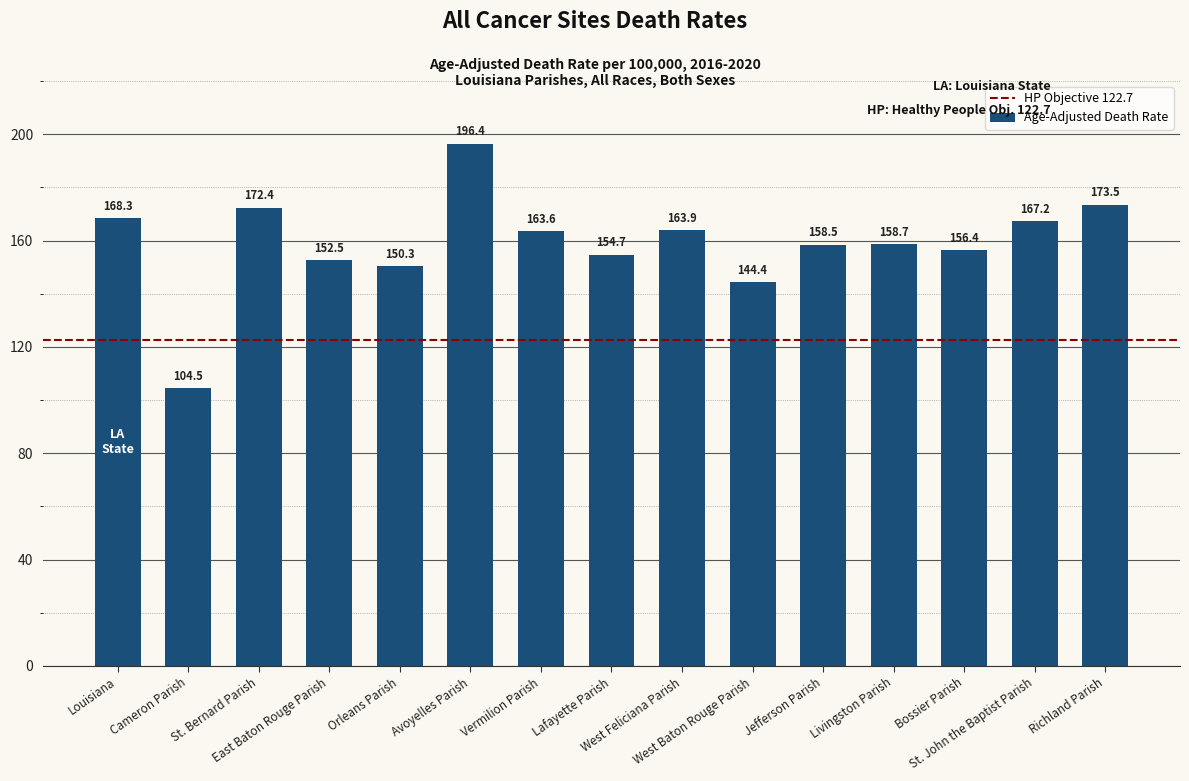

What is the difference between the second highest and minimum values?

69.0